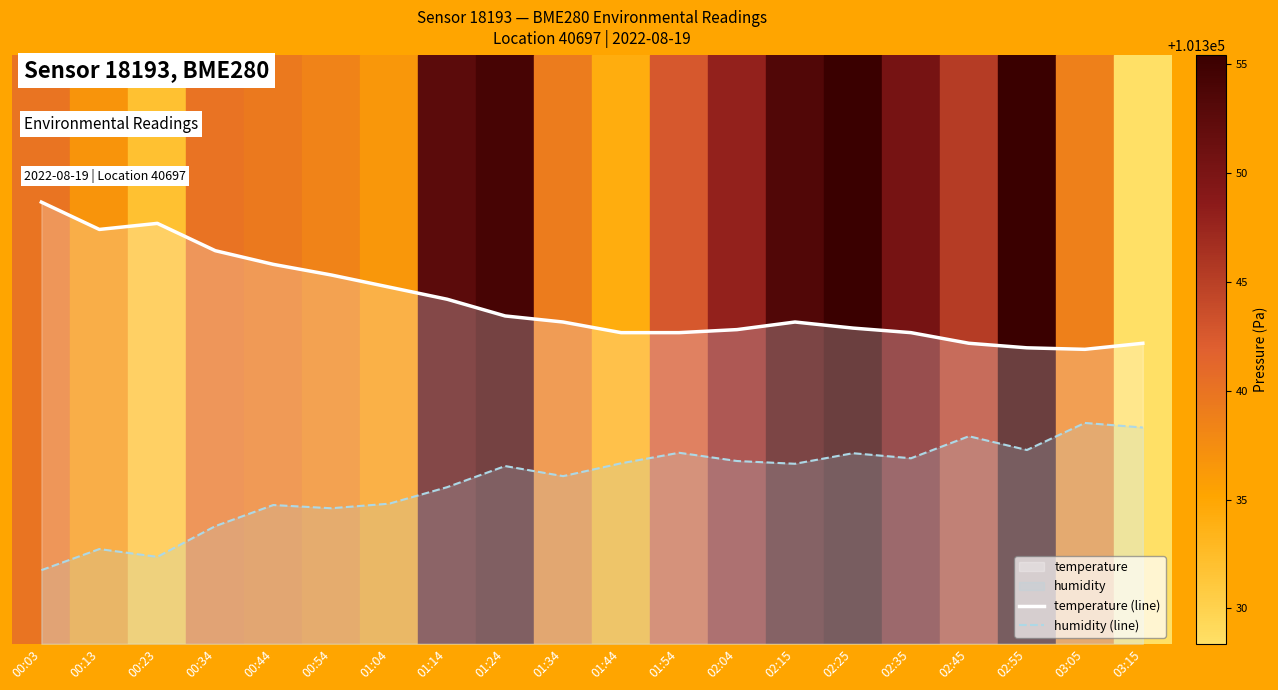

True or false: humidity (line) has a value of 24.8 at 02:04.

True